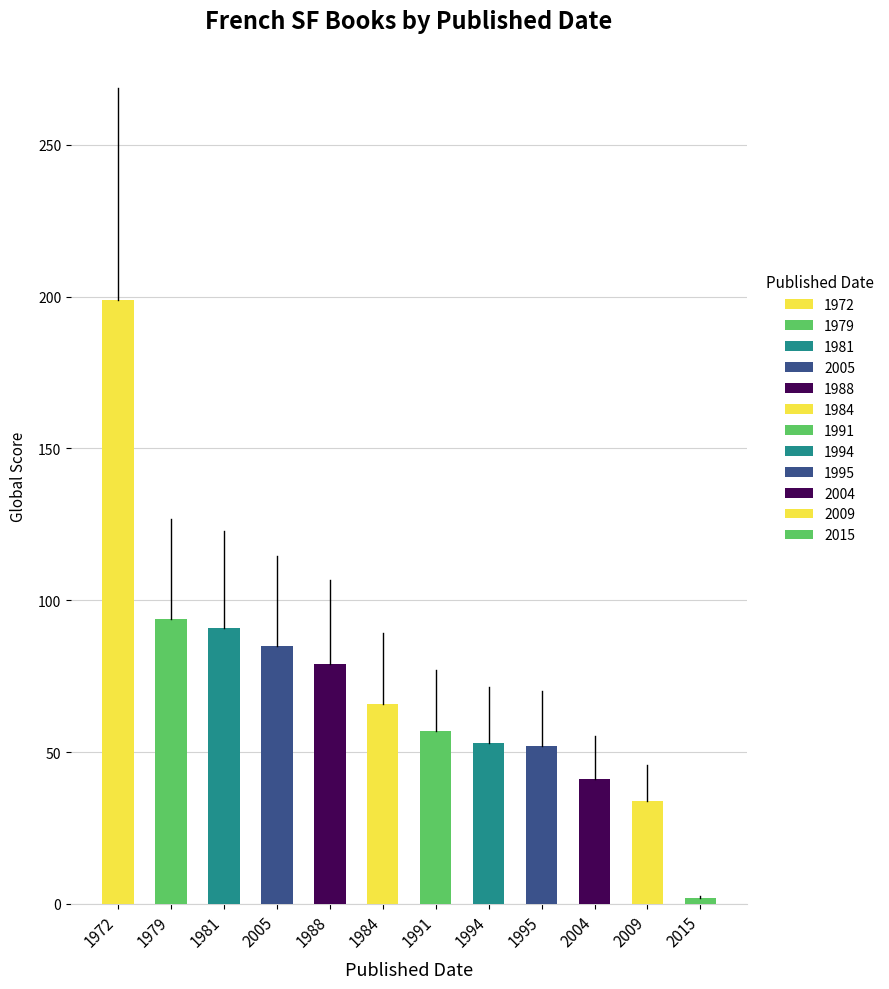

How many series are shown in this chart?

1